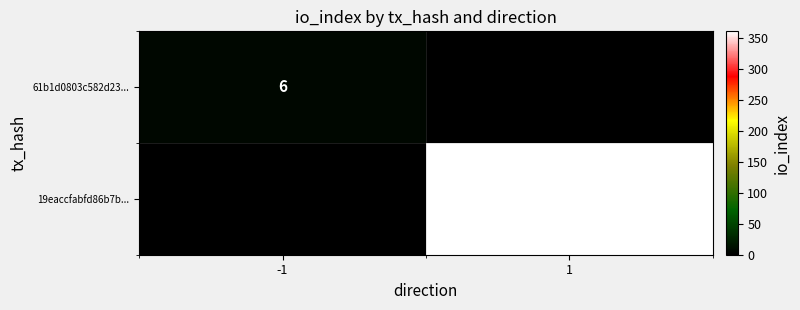

True or false: 61b1d0803c582d23... has a value of 8 at -1.

False